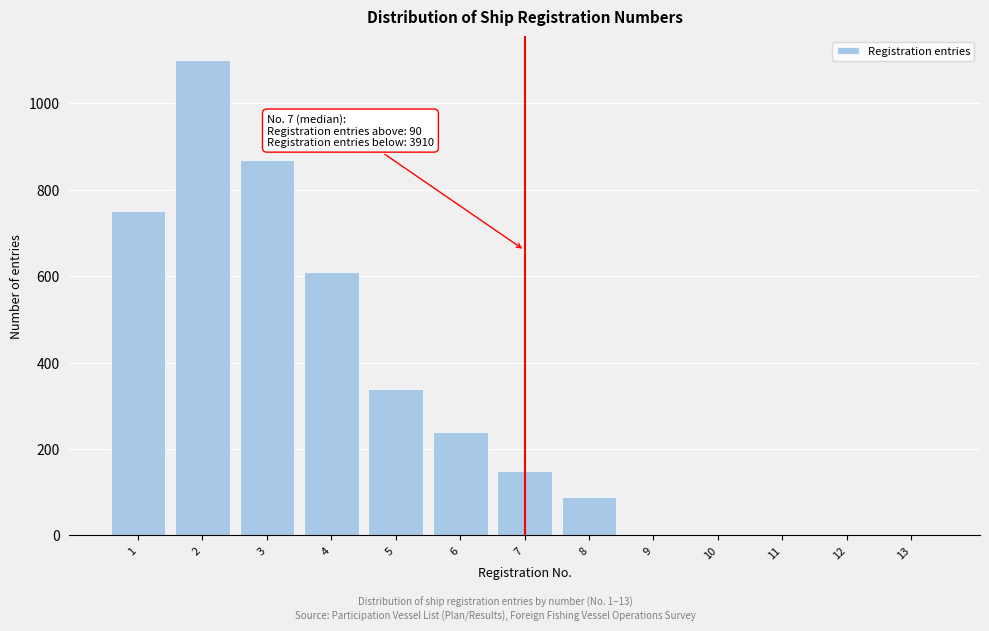

What is the sum of all values?

4150